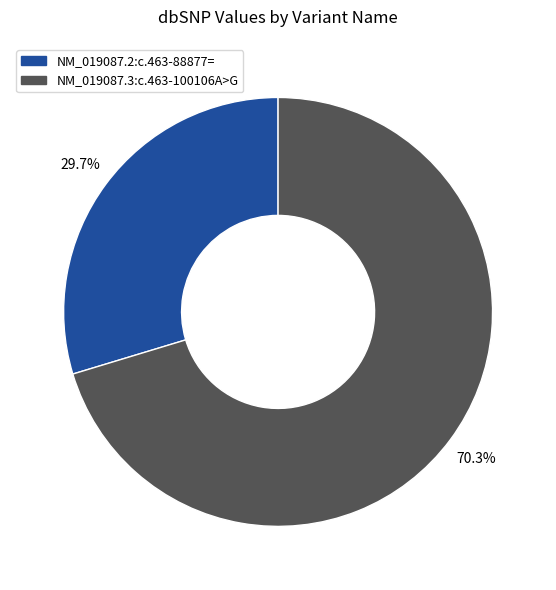

To the nearest percent, what percentage of the pie is NM_019087.2:c.463-88877=?

30%